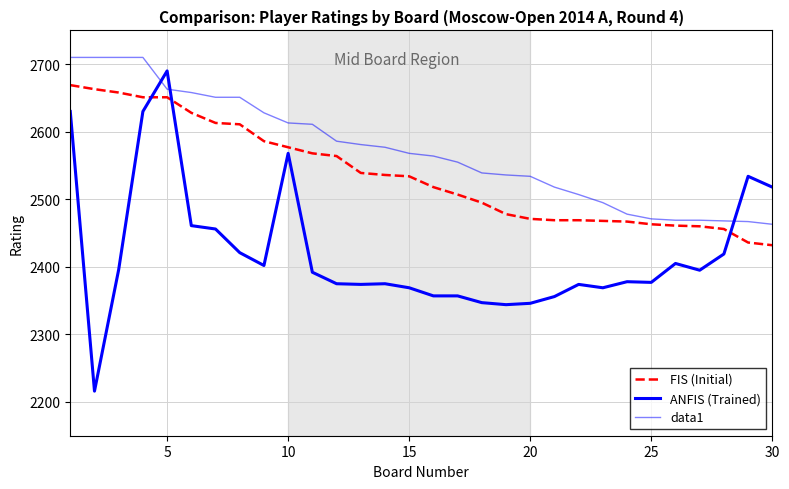

How many lines are shown in the chart?

3